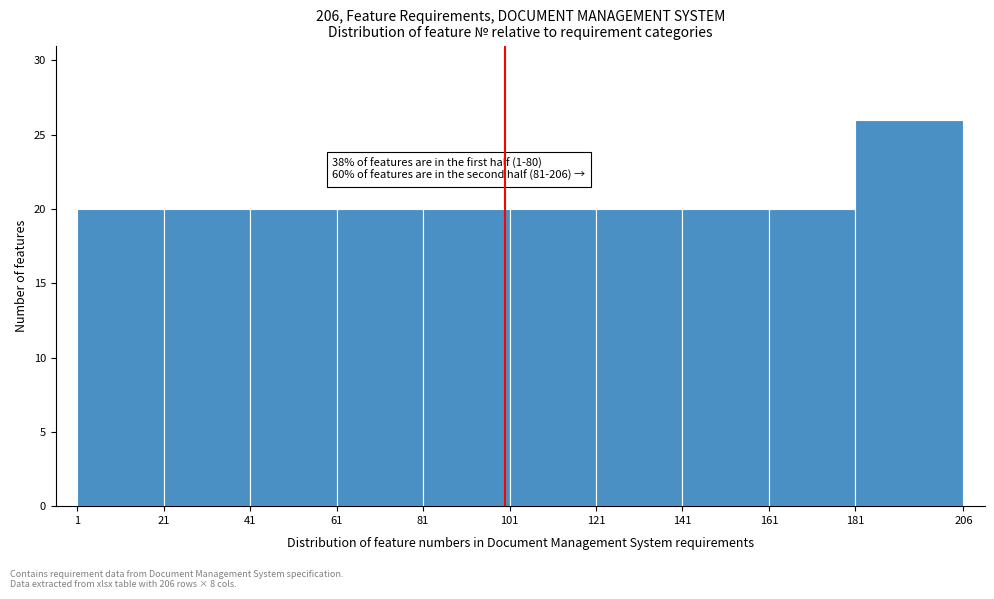

Which range on the x-axis has the tallest bar?

181 to 206